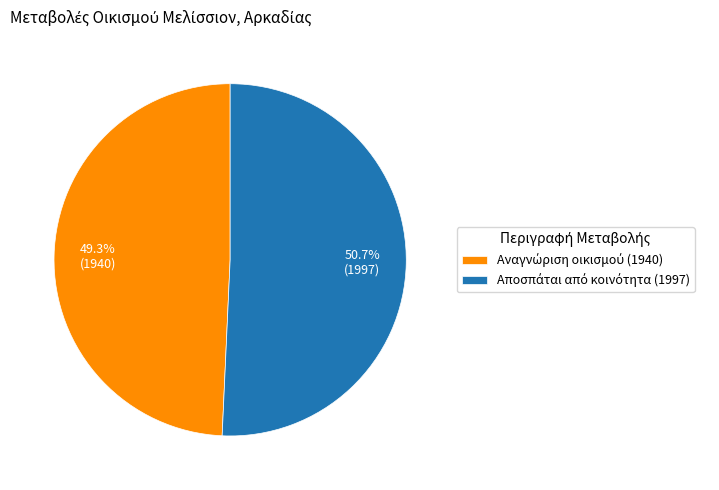

Does any single category account for the majority?

Yes